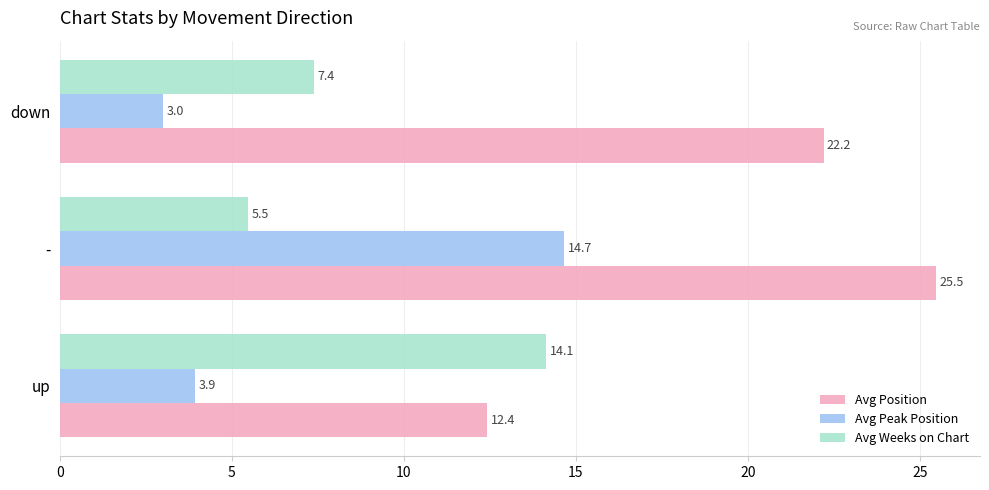

What is the difference between the highest and lowest values at -?

20.0